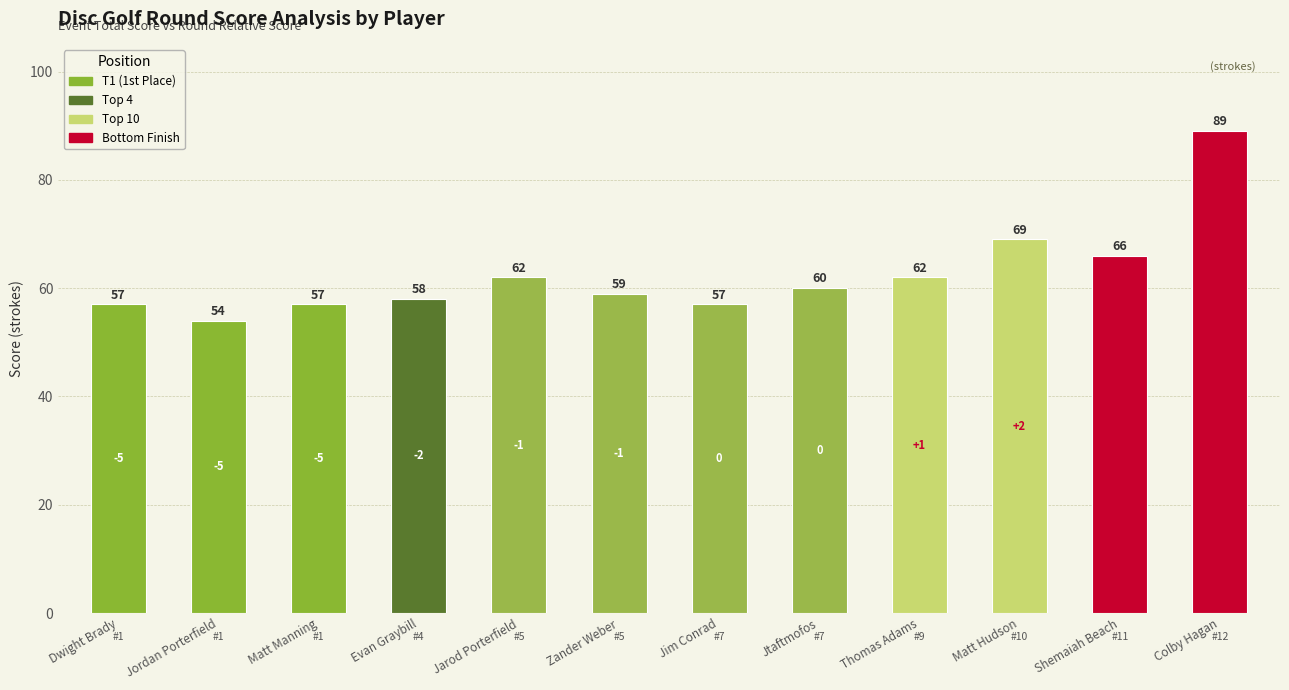

How many data points are less than 60?

6